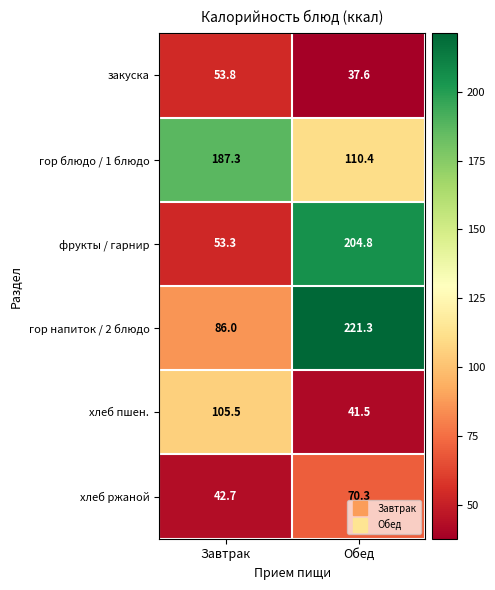

What is the average value of the закуска series?

45.7